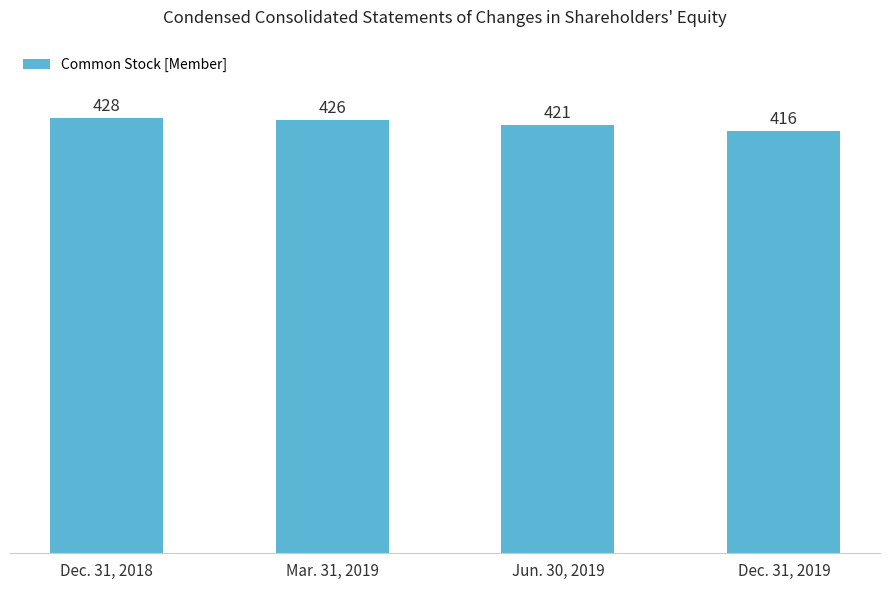

What is the approximate value at Jun. 30, 2019, to the nearest 5?

420